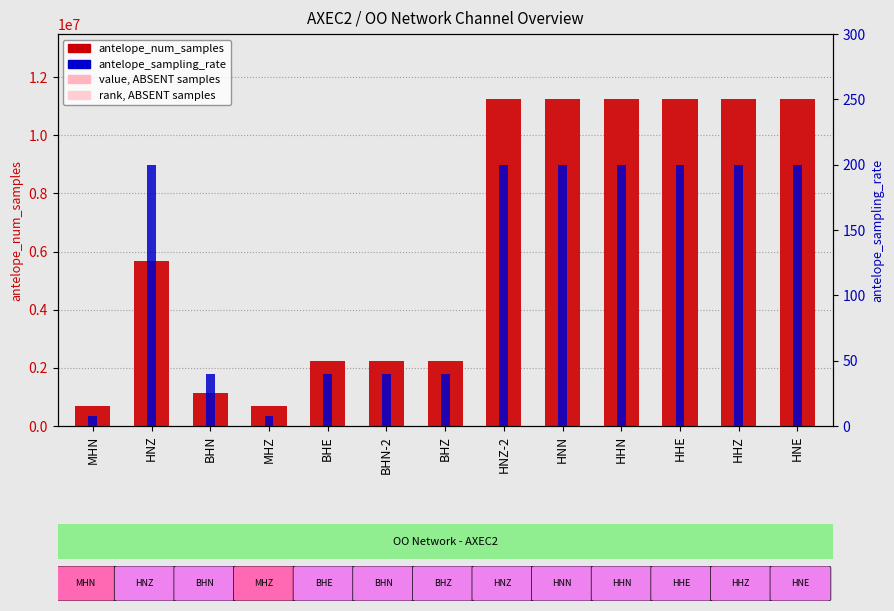

List the series in order of their overall mean, highest first.

antelope_num_samples, antelope_sampling_rate